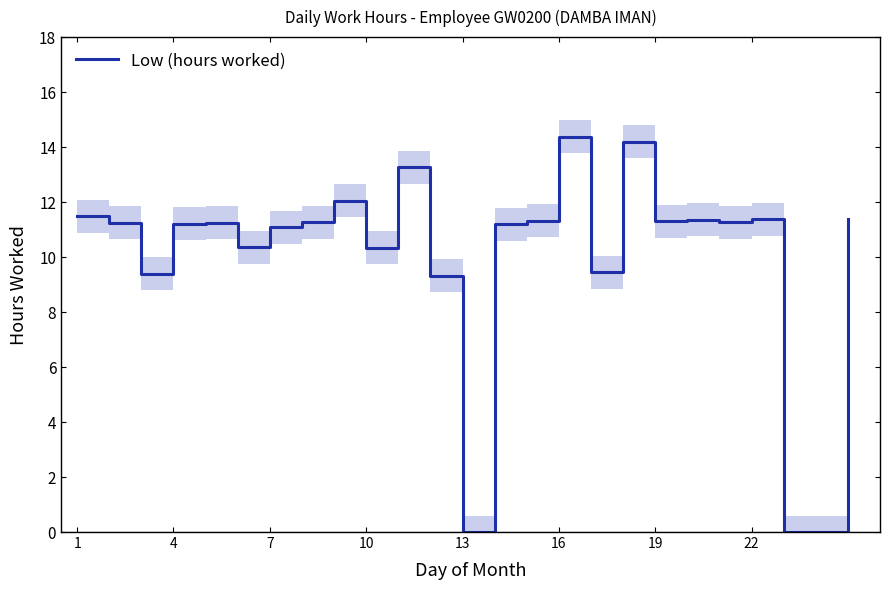

What is the maximum value shown in the chart?

14.4